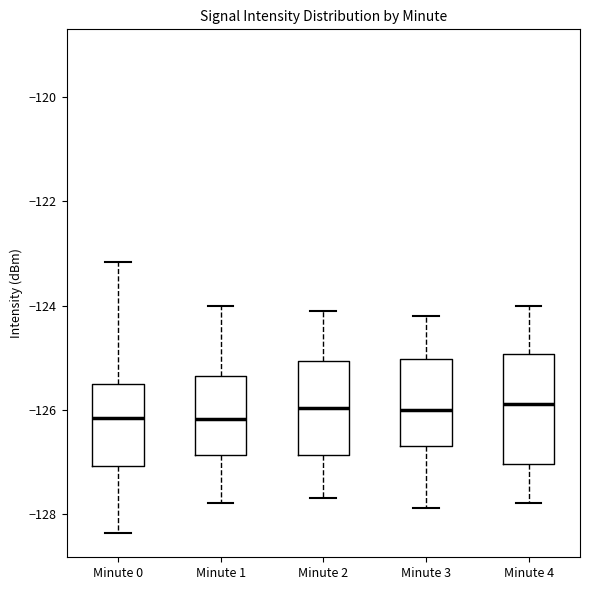

Reading left to right, transcribe this box plot: for each box, give where its median line is, the range the box spans, and where its two whiskers end, as read against the y-axis. The values are not printed on the chart, so give them approximately, as read against the axis.

Minute 0: median -126.2, box -127.0 to -125.6, whiskers -128.4 to -123.2
Minute 1: median -126.2, box -126.8 to -125.4, whiskers -127.8 to -124.0
Minute 2: median -126.0, box -126.8 to -125.0, whiskers -127.6 to -124.0
Minute 3: median -126.0, box -126.6 to -125.0, whiskers -127.8 to -124.2
Minute 4: median -125.8, box -127.0 to -125.0, whiskers -127.8 to -124.0